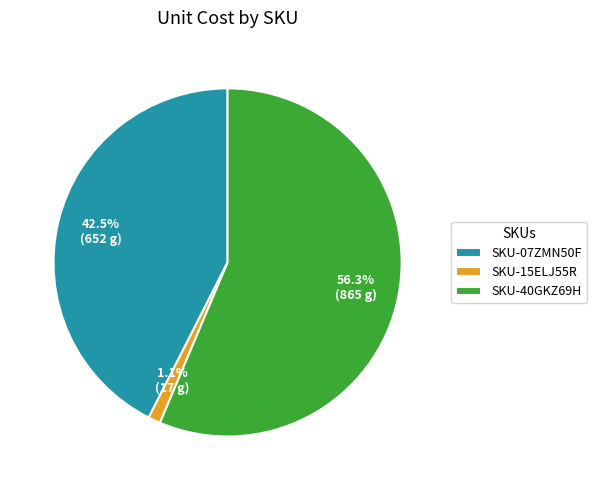

Between SKU-07ZMN50F and SKU-15ELJ55R, which is larger?

SKU-07ZMN50F